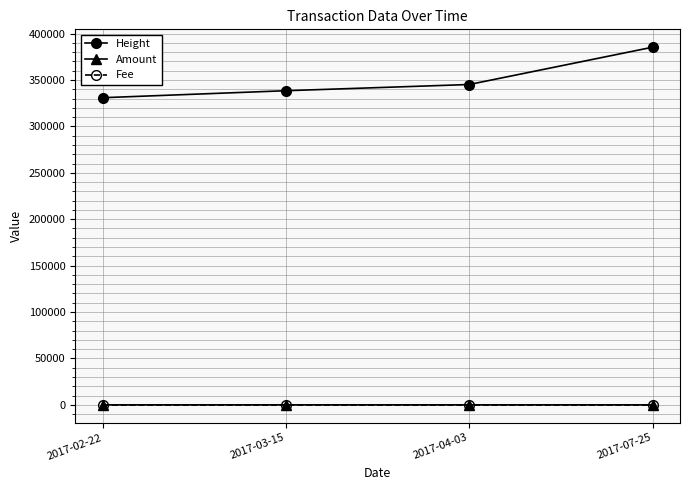

What are all the series names shown in the legend?

Height, Amount, Fee